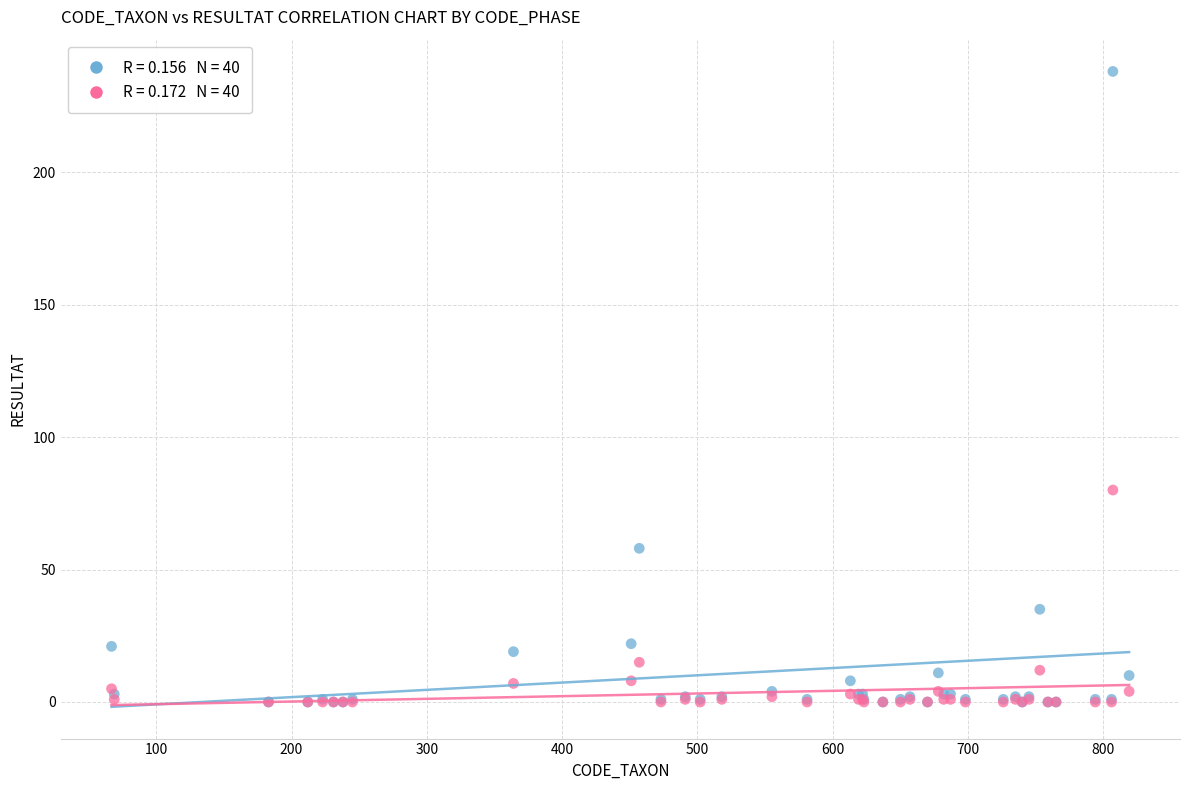

Across all series, what Y value is closest to 119?

80